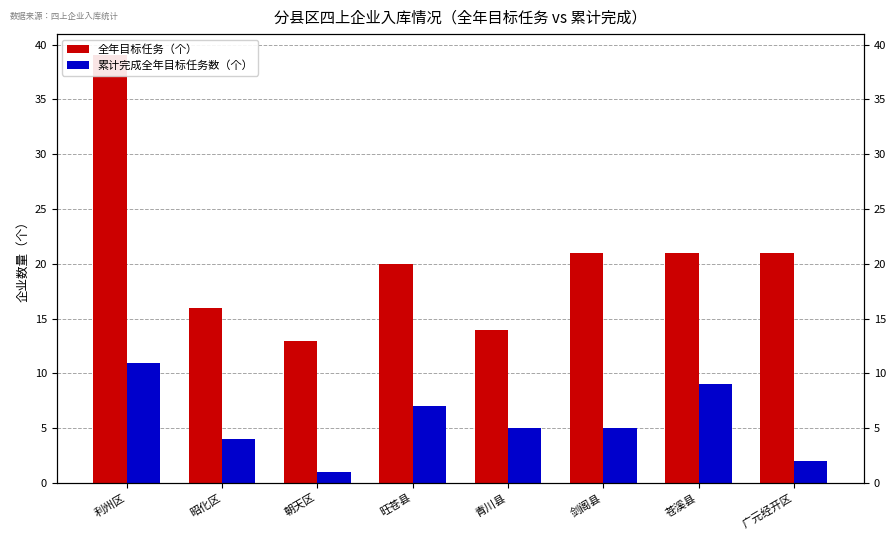

What is the value of the 累计完成全年目标任务数（个） bar at the 1st from the left?

11